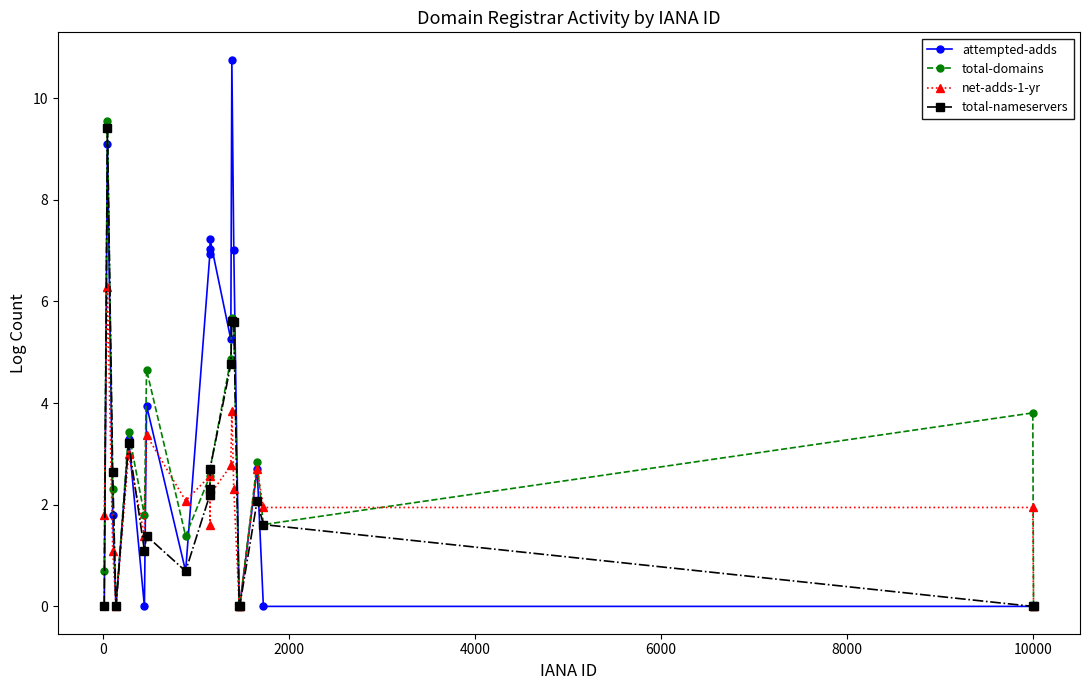

What is the value of the total-domains point at the 8th from the left?

1.4